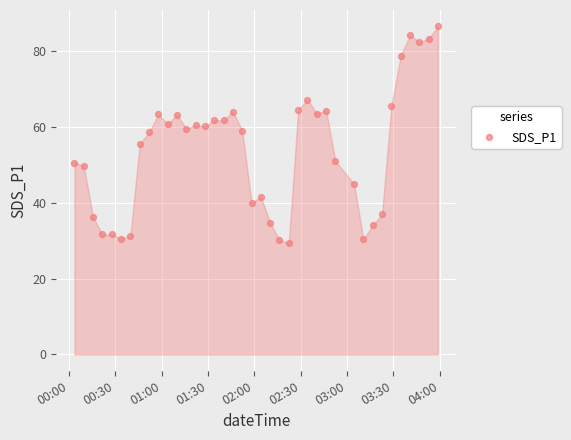

What is the range of Y values (max minus min)?

57.2